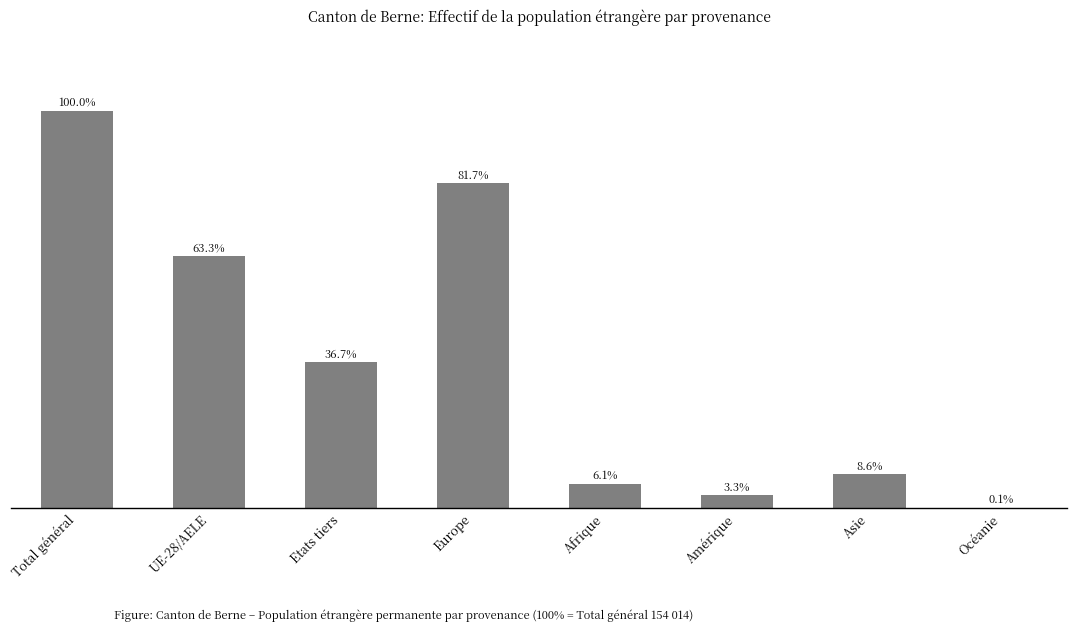

The value at Amérique is 1207. True or false?

False